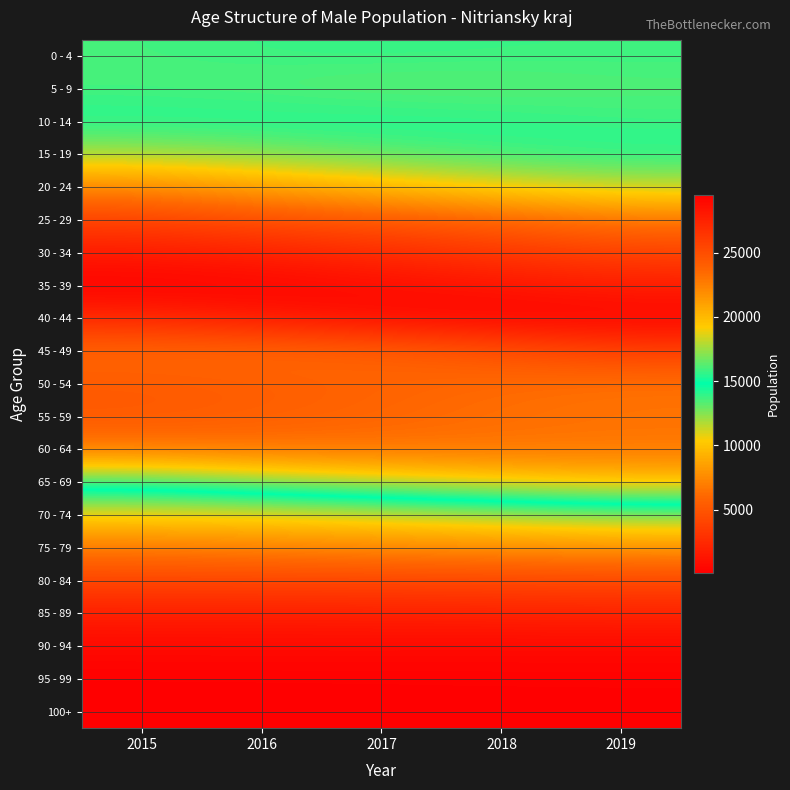

What is the maximum value shown in the chart?

29542.0